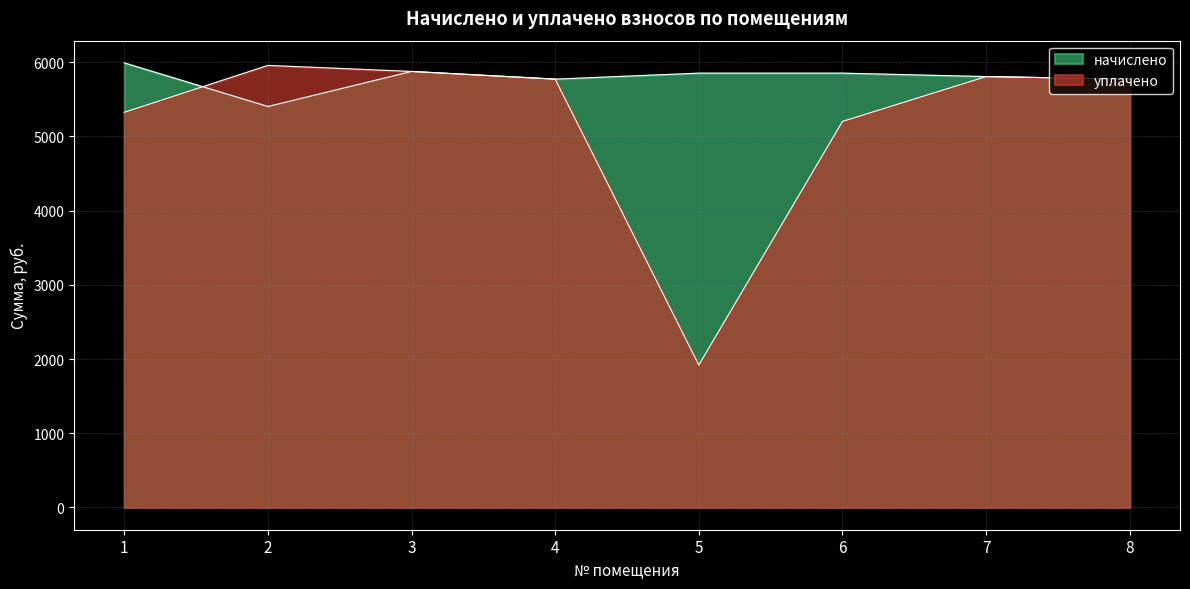

Which series has the largest total across all categories?

начислено